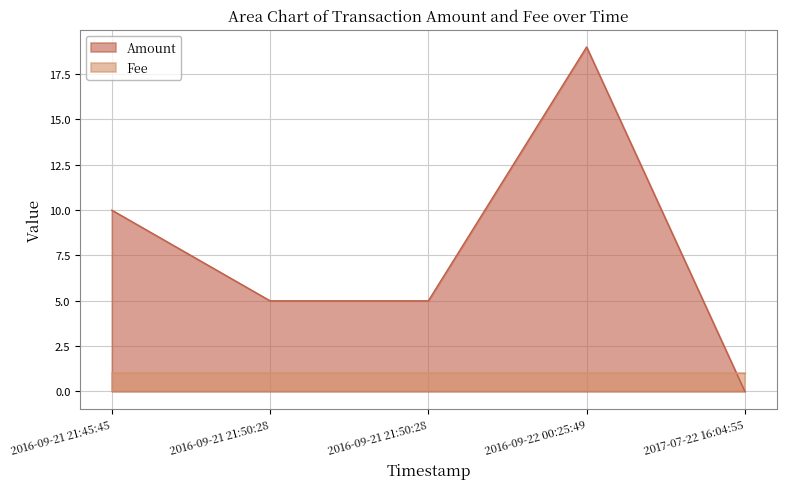

True or false: the data has more than 0 interior local peaks.

True